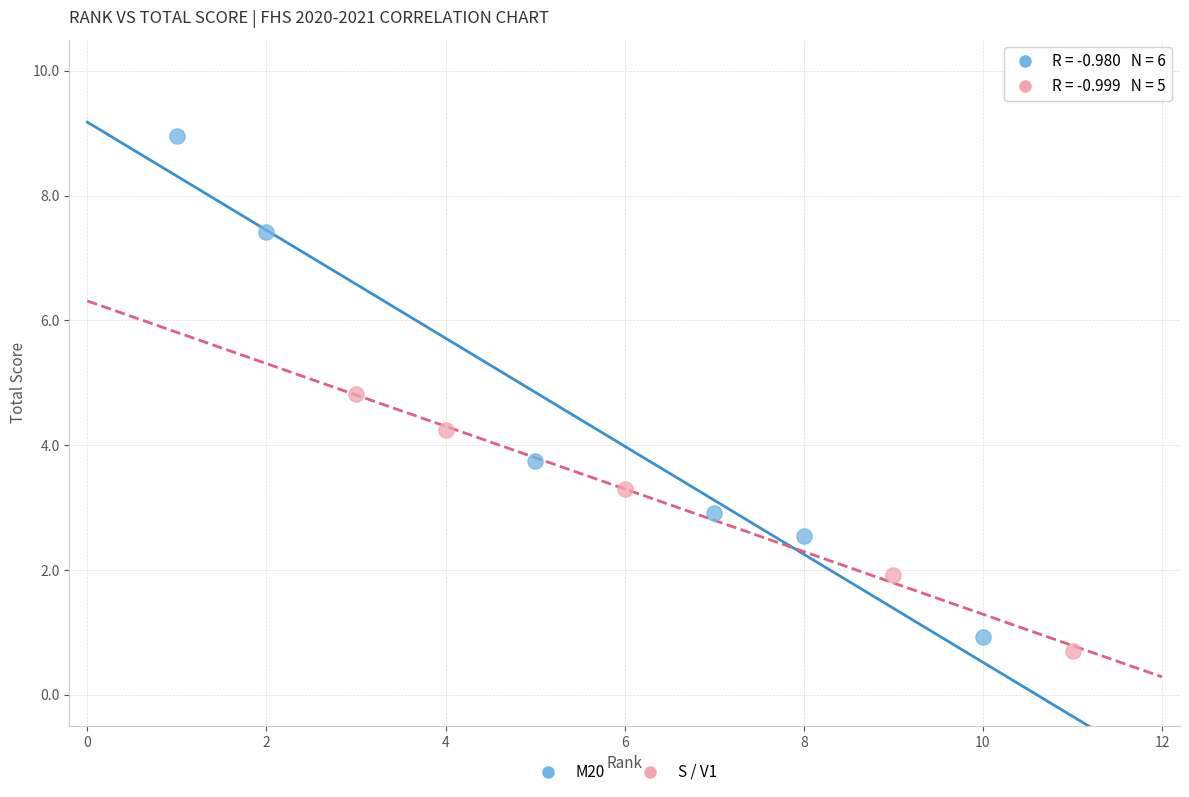

Which series has the widest spread of Y values?

M20